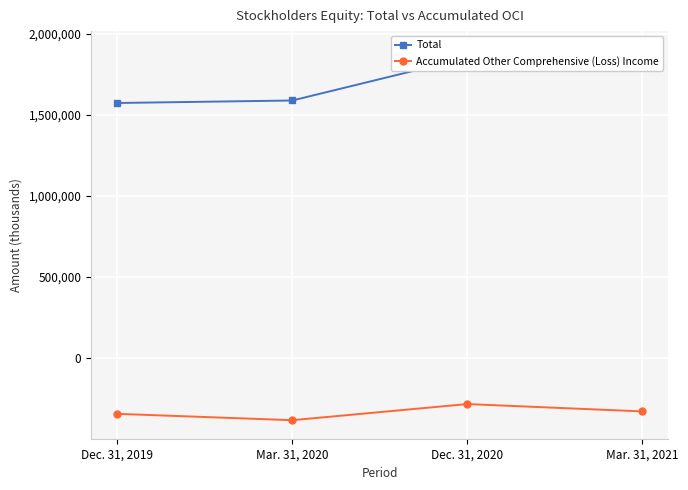

Reading right to left, list all the values displayed in this chart.

Total: Mar. 31, 2021=1900795	Dec. 31, 2020=1850785	Mar. 31, 2020=1587623	Dec. 31, 2019=1572252
Accumulated Other Comprehensive (Loss) Income: Mar. 31, 2021=-326965	Dec. 31, 2020=-281709	Mar. 31, 2020=-381058	Dec. 31, 2019=-341948